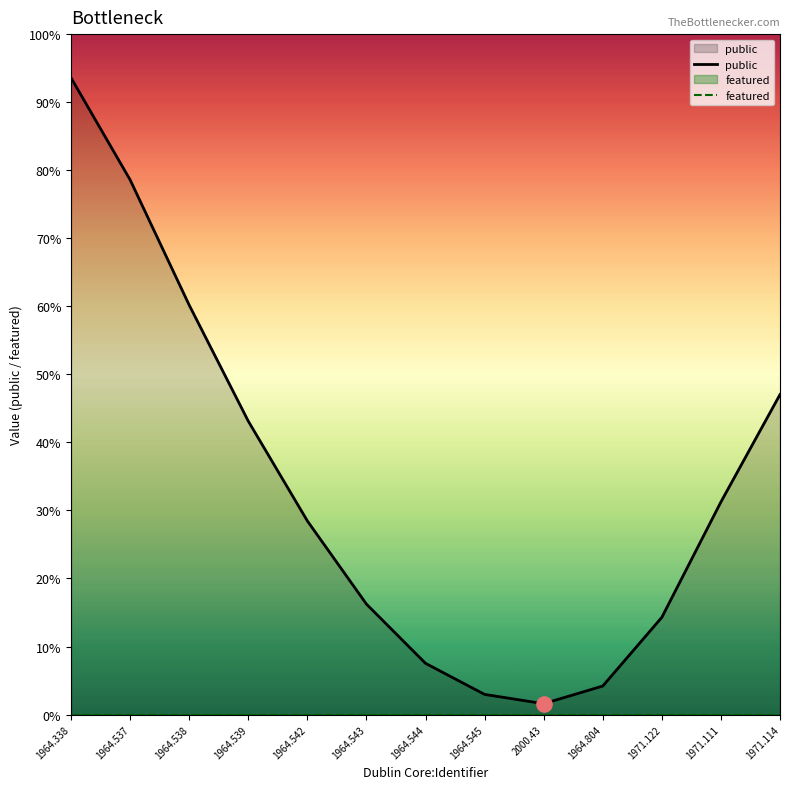

Which series has the largest total across all categories?

public